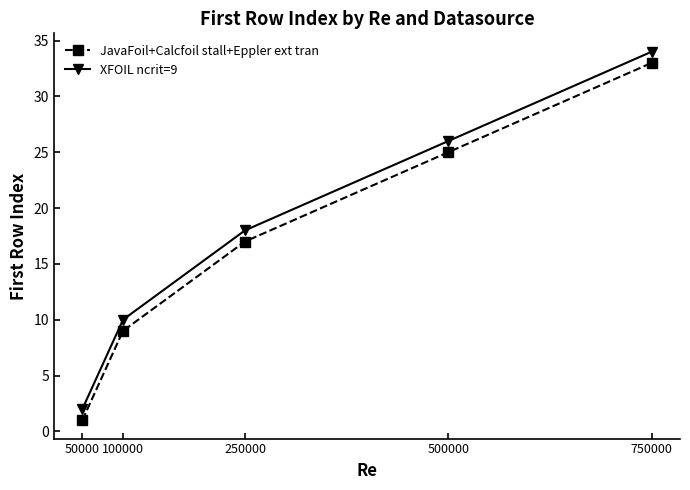

At which label does XFOIL ncrit=9 reach its peak?

750000